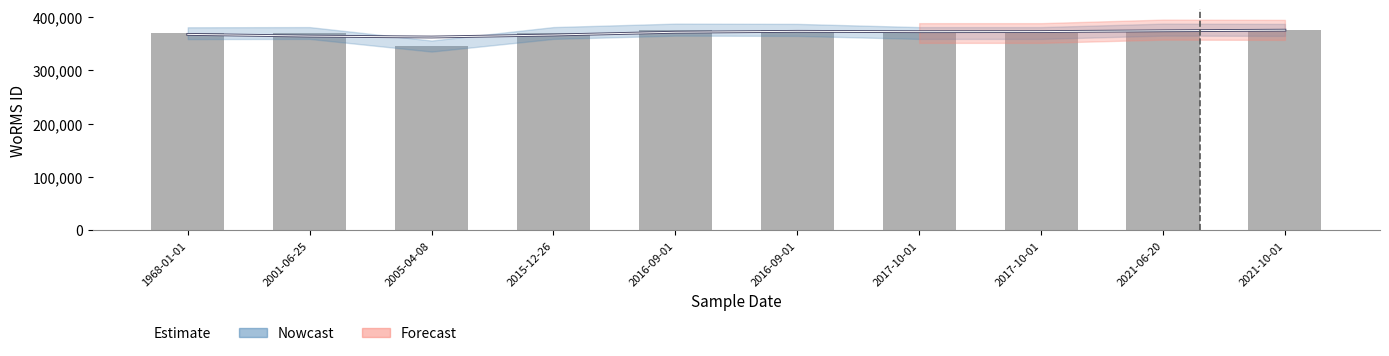

What is the label of the 3rd bar from the left?

2005-04-08